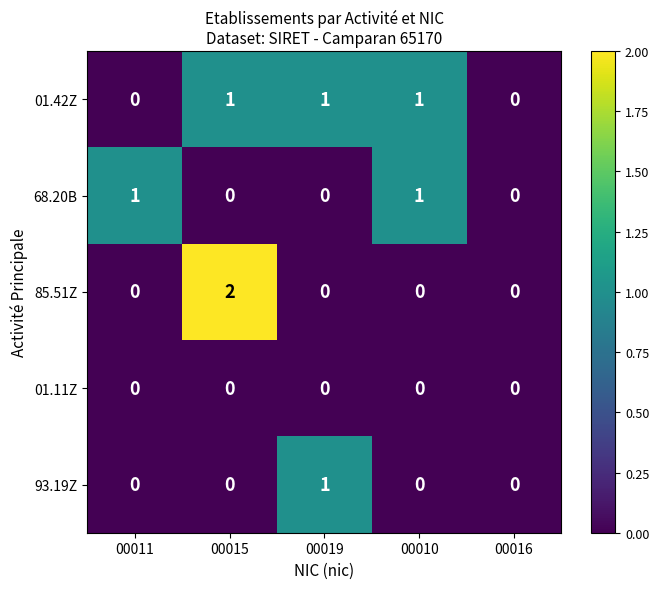

Which label corresponds to the largest value in the chart?

00015